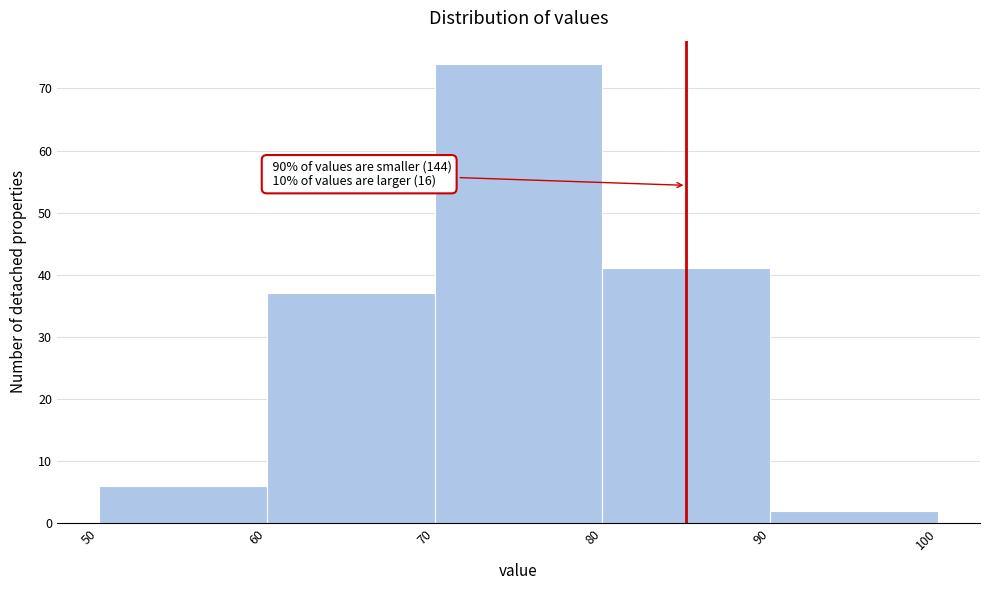

Over which range of the x-axis is the bar tallest?

70 to 80